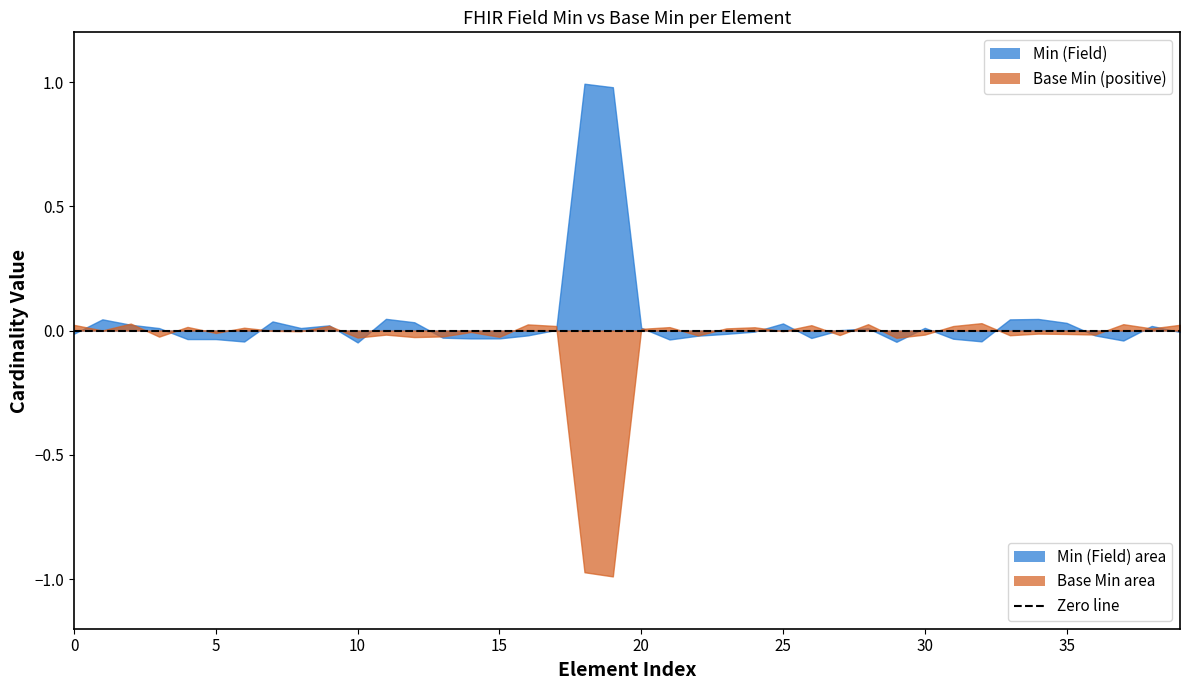

Does the chart have visible grid lines?

No